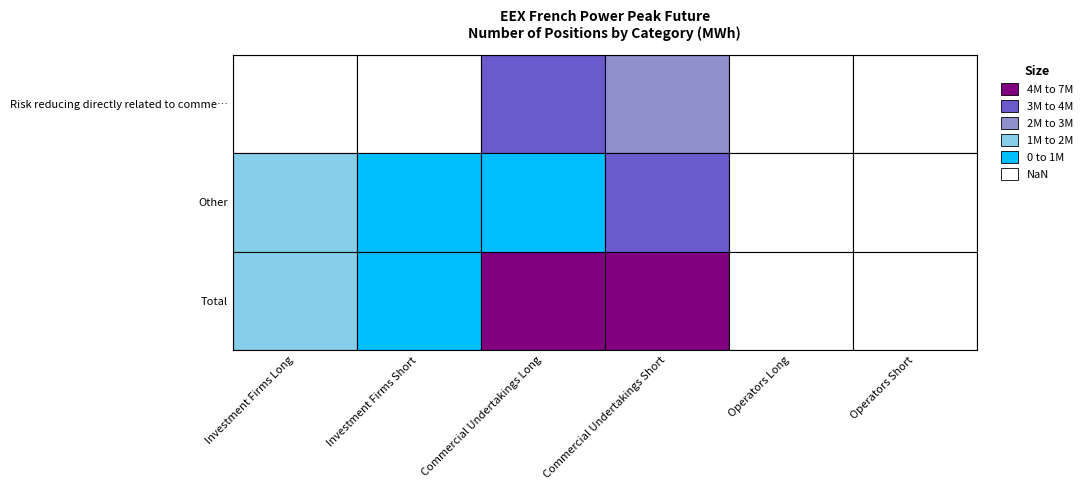

List the series in order of their peak value, lowest first.

Other, Risk reducing directly related to comme…, Total